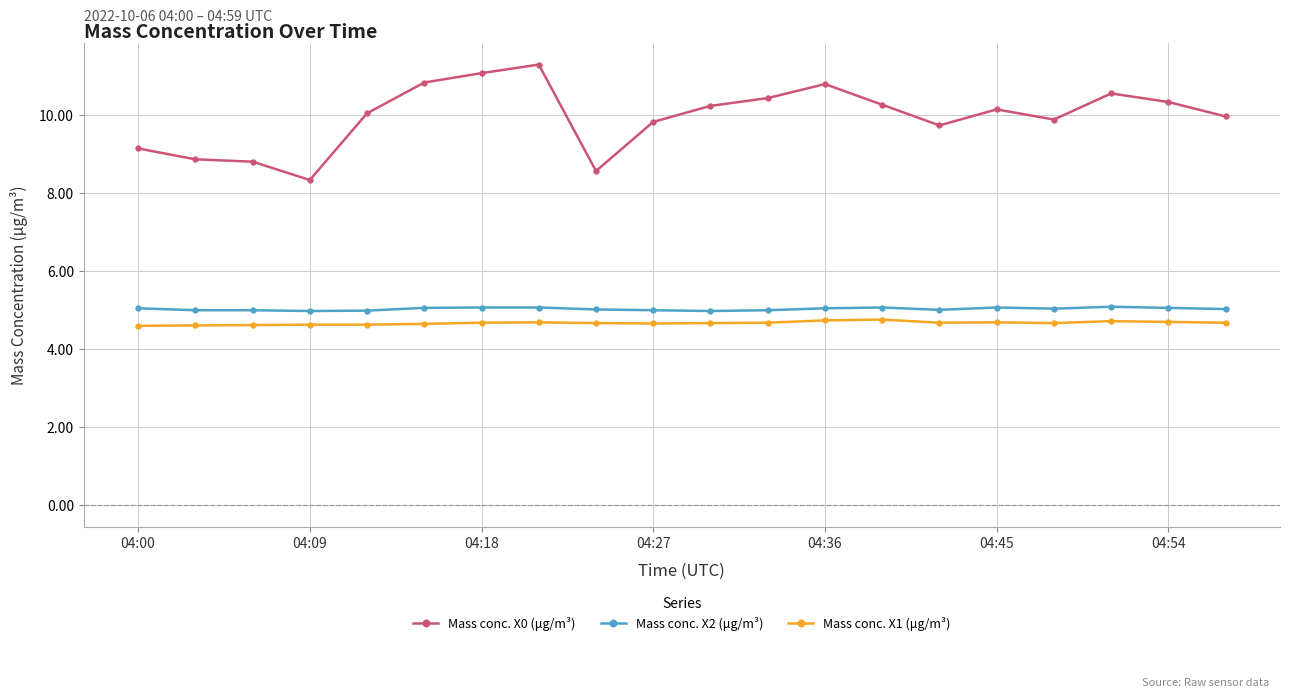

What is the greatest value displayed?

11.3